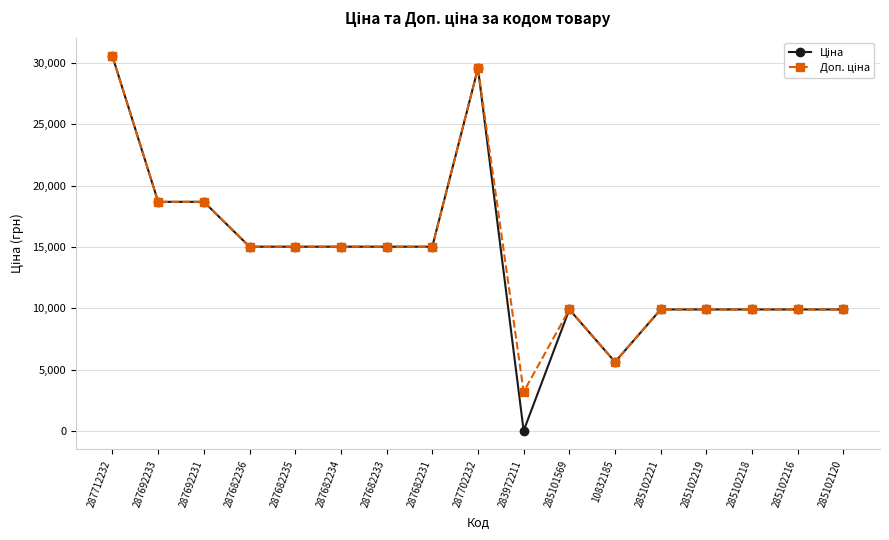

What position from the right is 285102120?

1